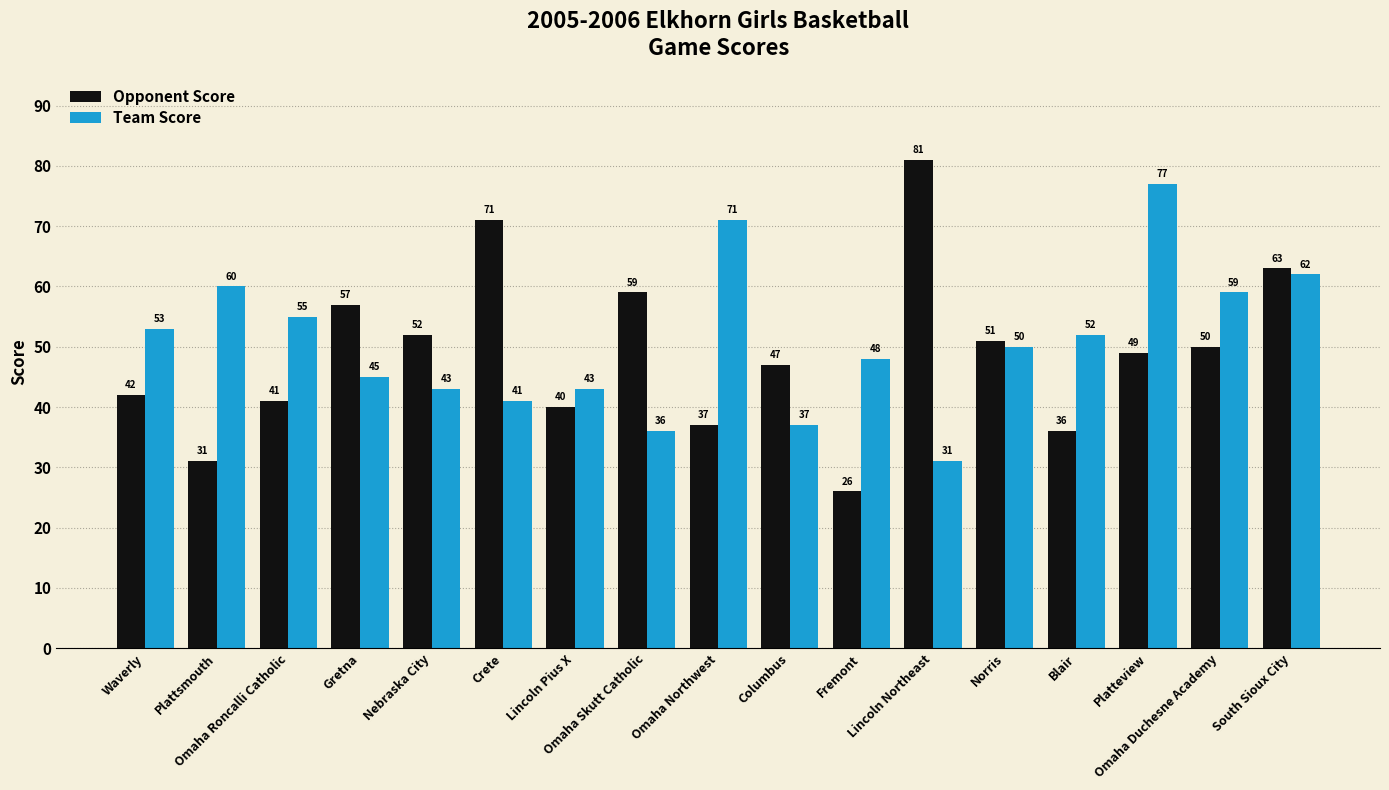

Where does the Team Score series first go above 50?

Waverly